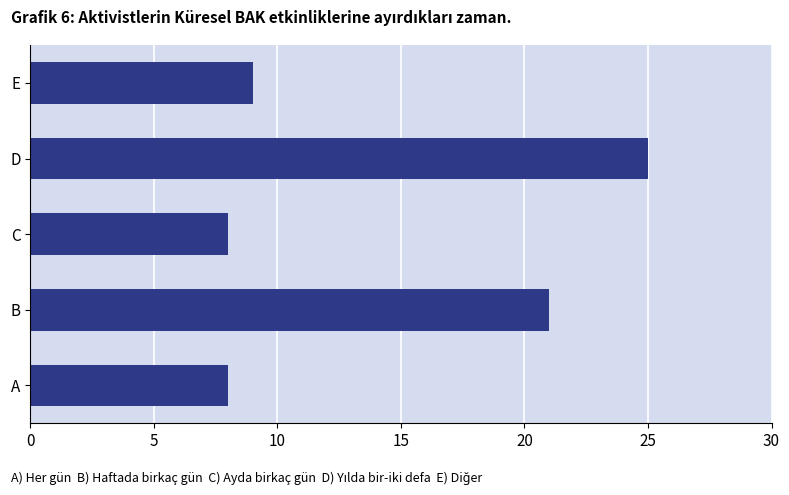

Count the number of categories in the chart.

5